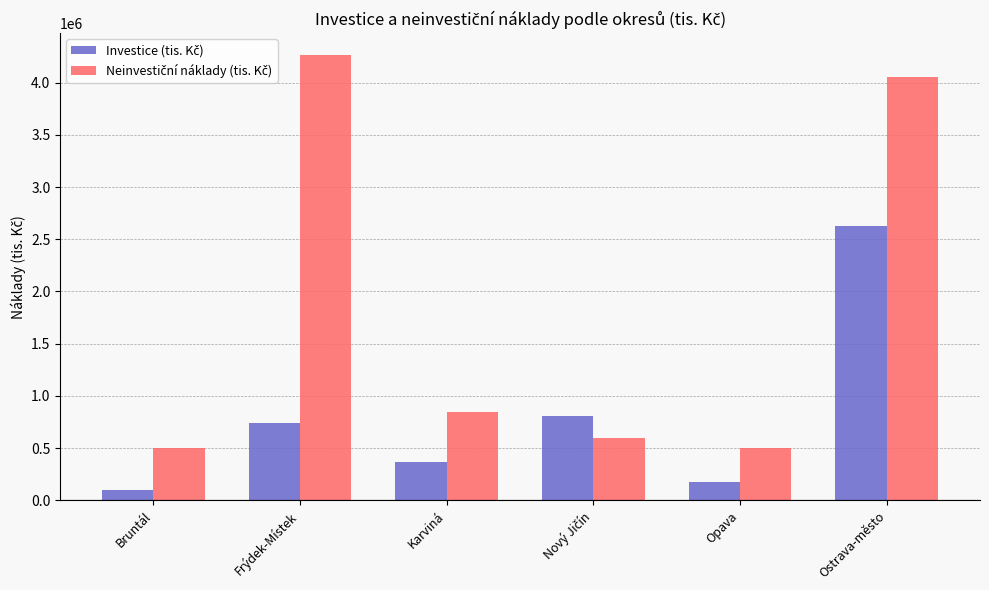

What is the spread (max minus min) of values at Ostrava-město?

1423964